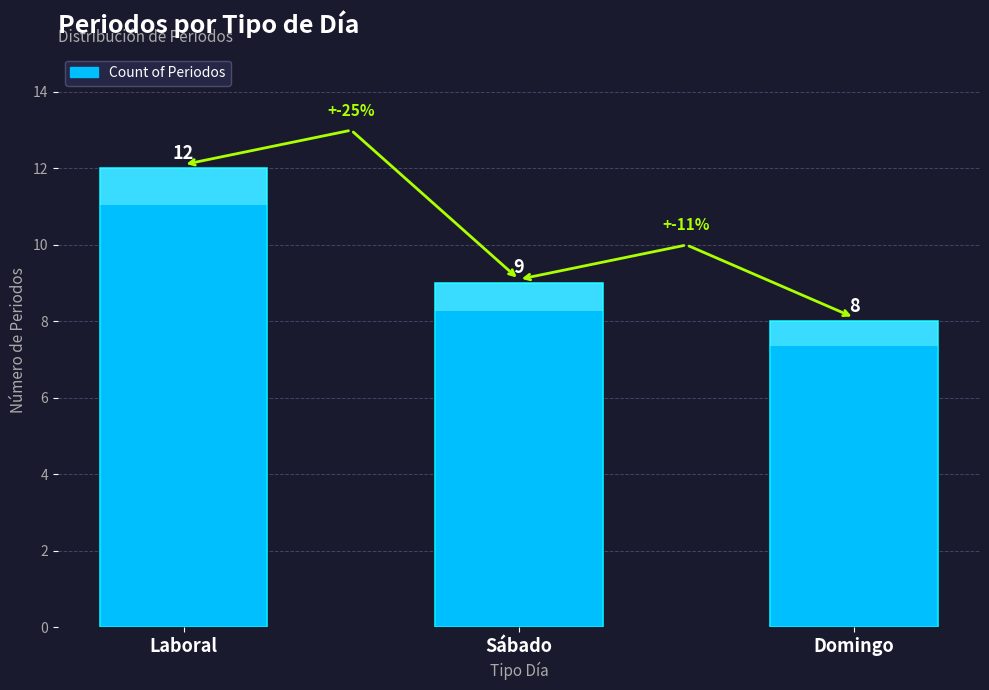

What is the greatest value displayed?

12